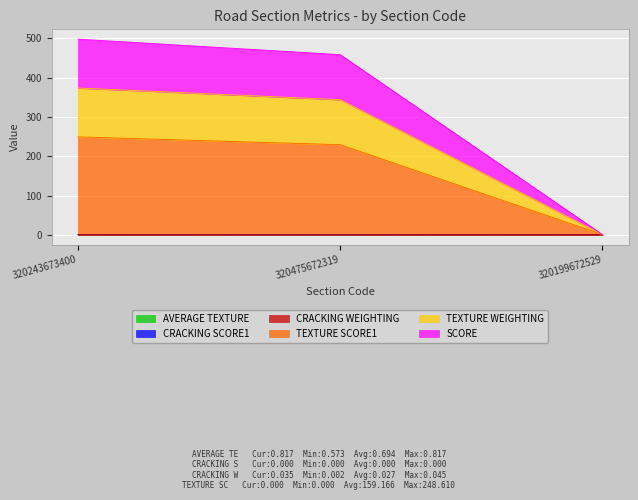

How many values in the SCORE series exceed 229?

2